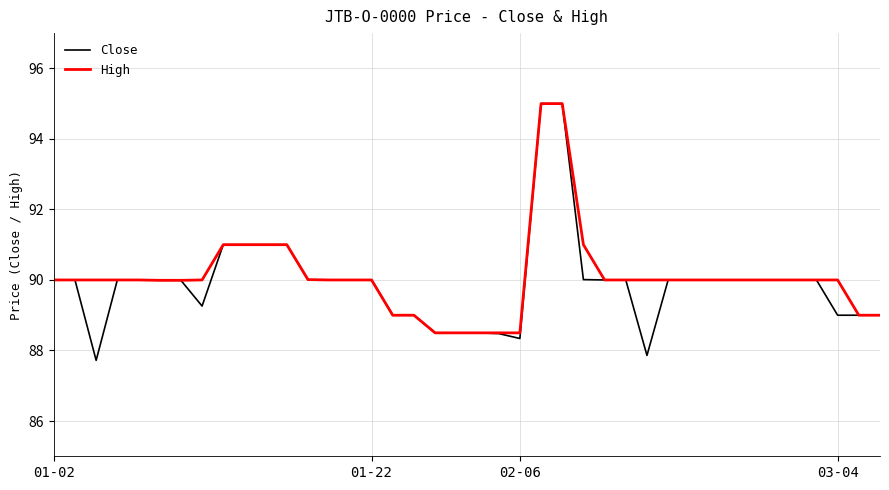

What is the highest value of the High series?

95.0